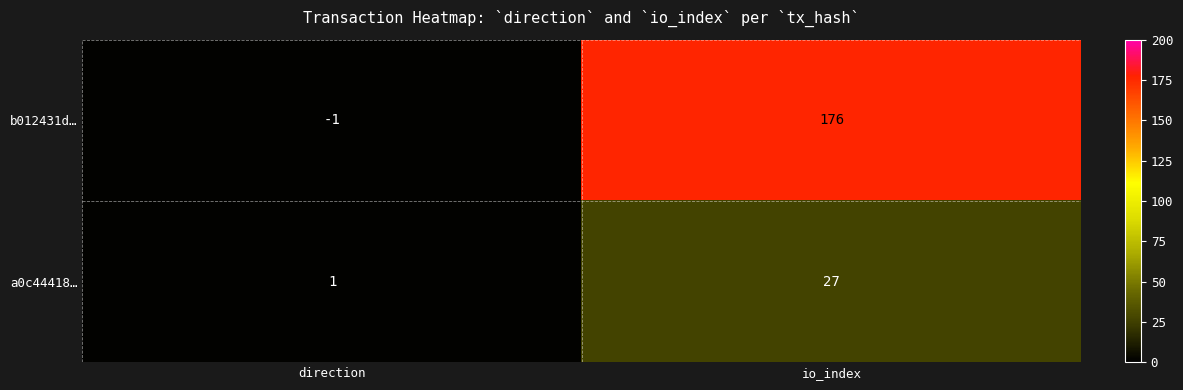

How many distinct data groups are displayed?

2